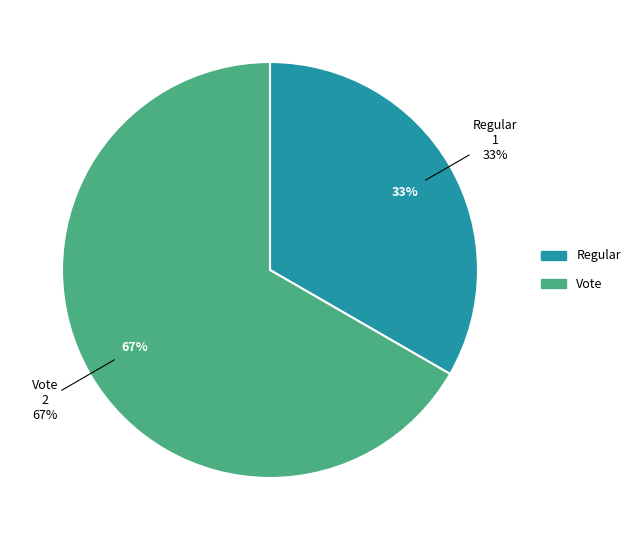

To the nearest percent, what is the difference between the largest and smallest slice percentages?

33%